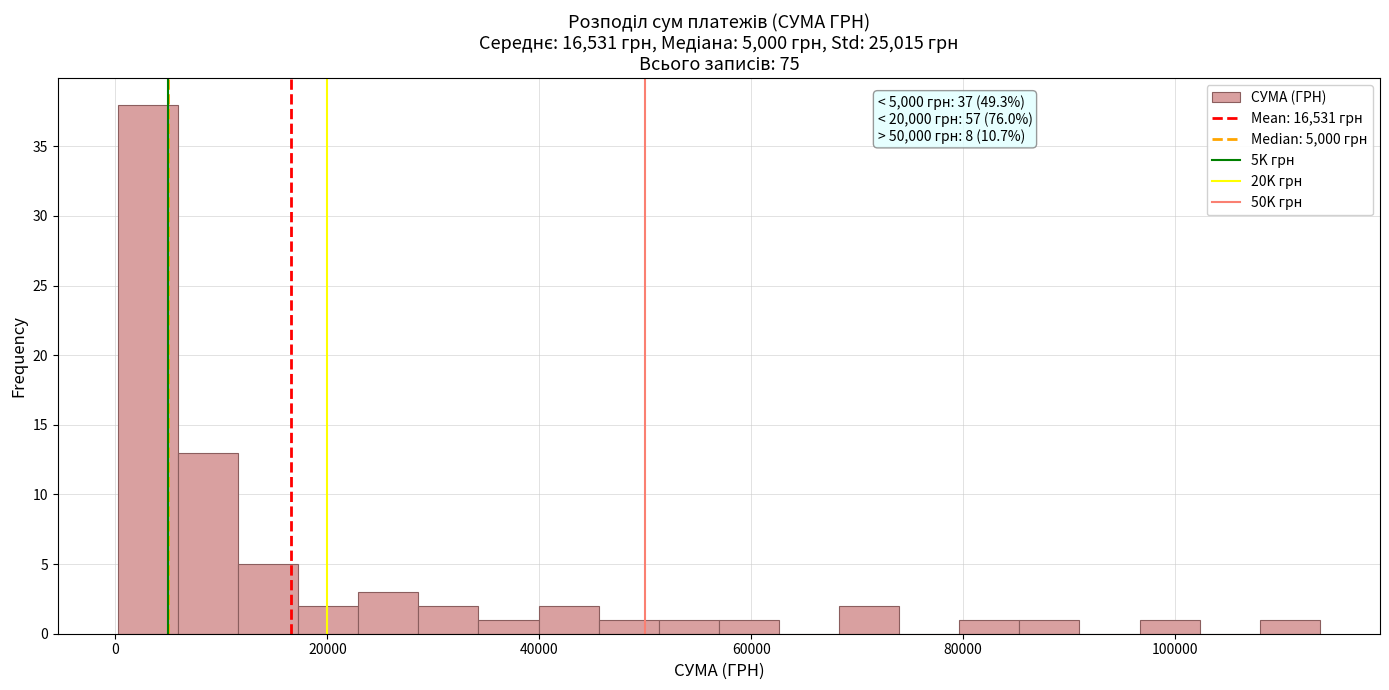

Around what value on the x-axis is the tallest bar? Give the approximate position of its centre, as read against the axis.

4000